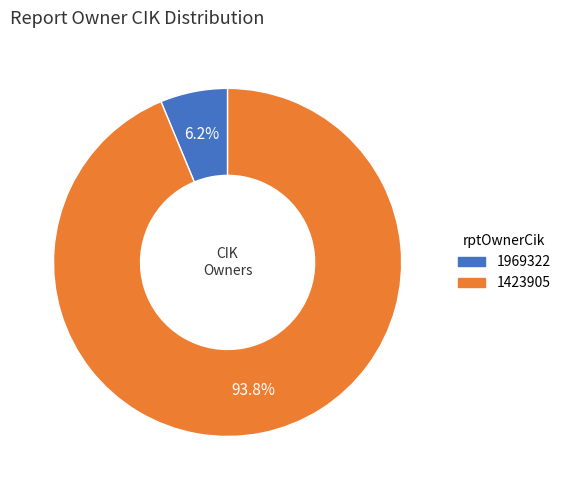

Is there any slice that represents more than half of the pie?

Yes